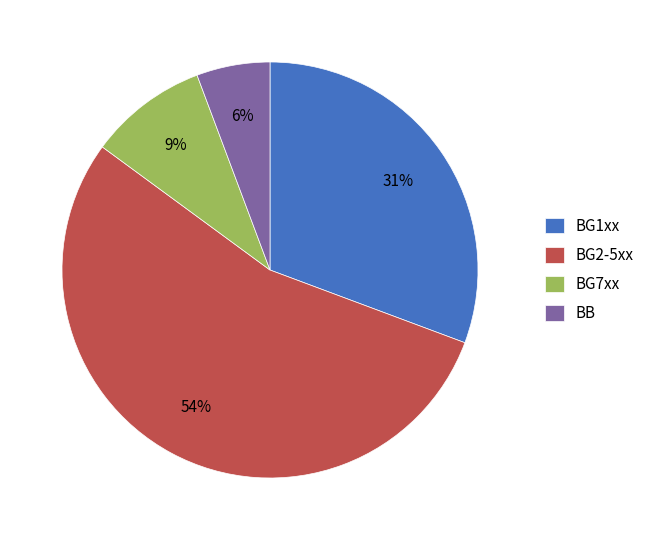

Is it true that BG2-5xx is 48% of the pie?

False